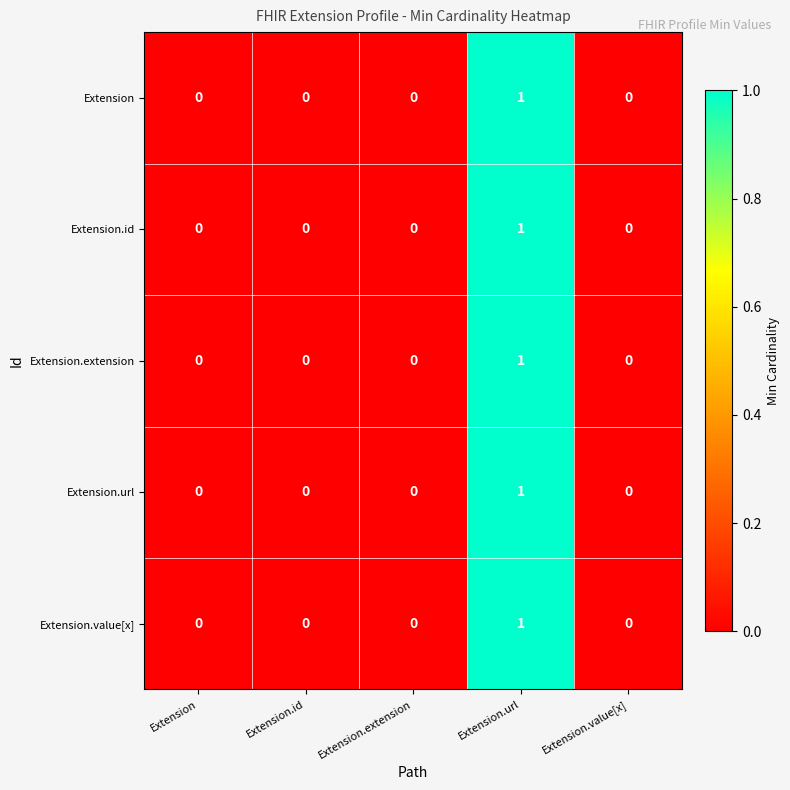

Reading left to right, list all the values displayed in this chart.

Extension: 0	0	0	1	0
Extension.id: 0	0	0	1	0
Extension.extension: 0	0	0	1	0
Extension.url: 0	0	0	1	0
Extension.value[x]: 0	0	0	1	0